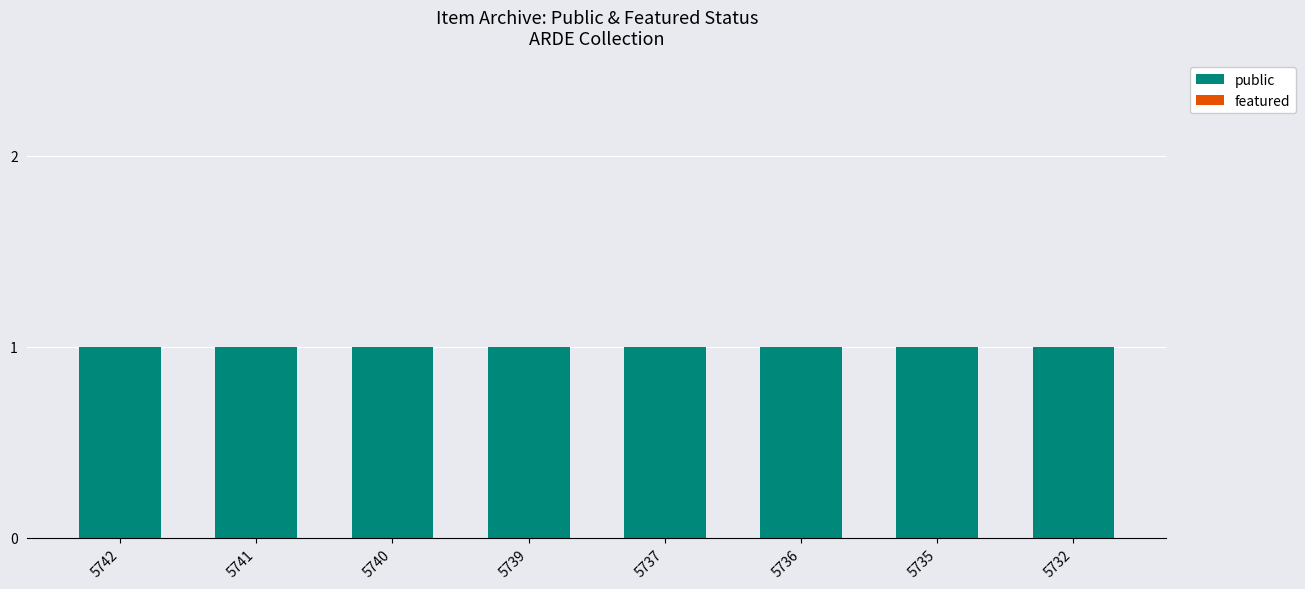

List the series in order of their overall mean, highest first.

public, featured